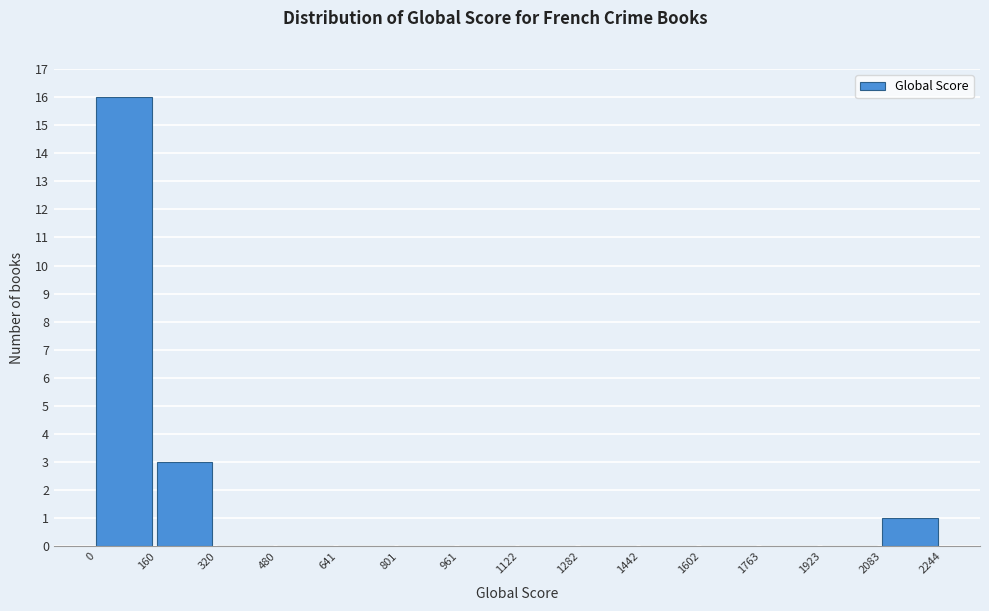

Reading left to right, transcribe this chart: for each bar, give the range it covers on the x-axis and its height. The values are not printed on the chart, so give them approximately, as read against the axis.

0 to 160: 16
160 to 320: 3
320 to 480: 0
480 to 641: 0
641 to 801: 0
801 to 961: 0
961 to 1122: 0
1122 to 1282: 0
1282 to 1442: 0
1442 to 1602: 0
1602 to 1763: 0
1763 to 1923: 0
1923 to 2083: 0
2083 to 2244: 1